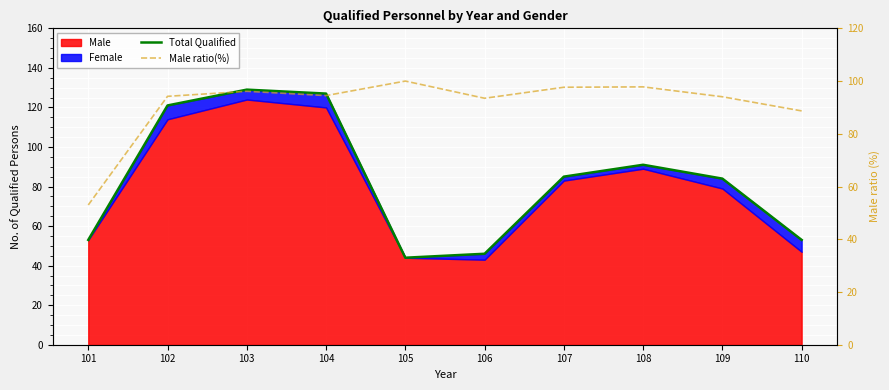

Reading left to right, what are all the values shown in this chart?

Total Qualified: 53.0	121.0	129.0	127.0	44.0	46.0	85.0	91.0	84.0	53.0
Male ratio(%): 53.0	94.2	96.1	94.5	100.0	93.5	97.7	97.8	94.0	88.7